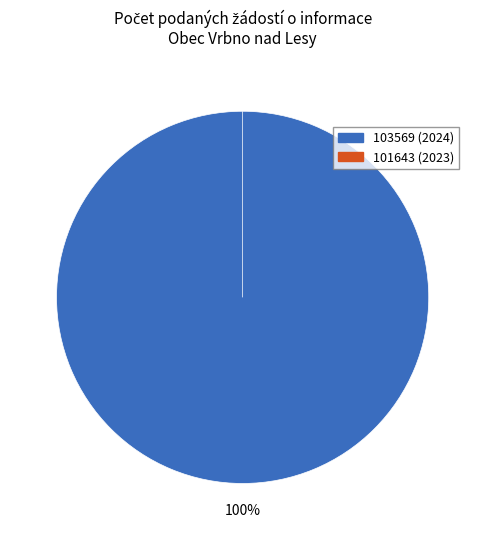

Which category has the biggest portion of the pie?

103569 (2024)